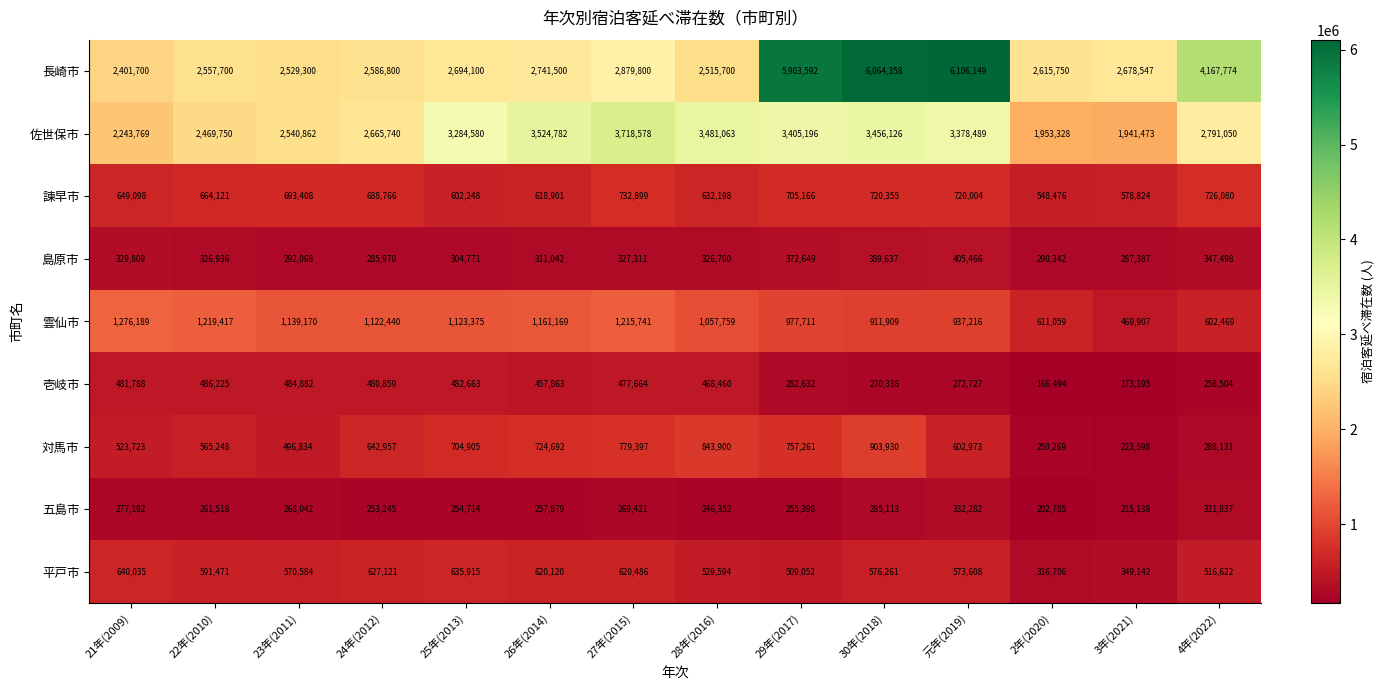

Count the number of data series in this chart.

9